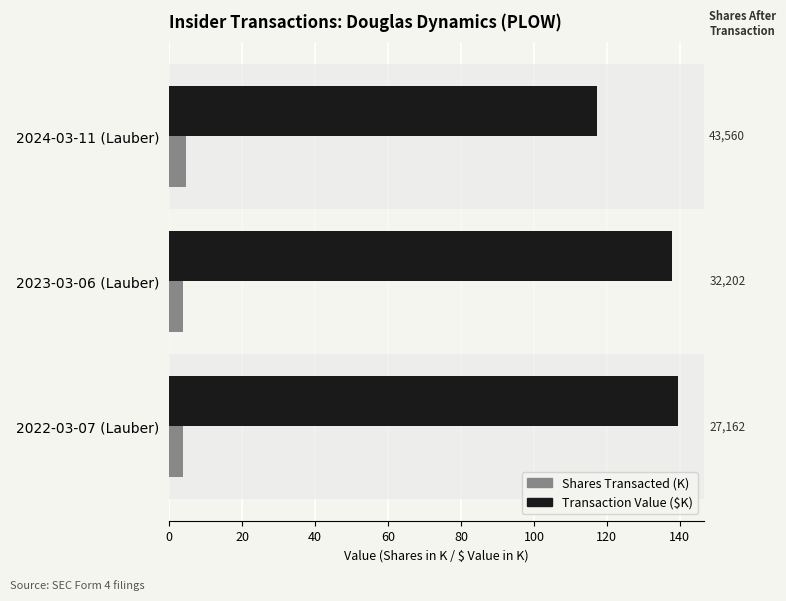

Rank the series by their maximum value, from highest to lowest.

Transaction Value ($K), Shares Transacted (K)